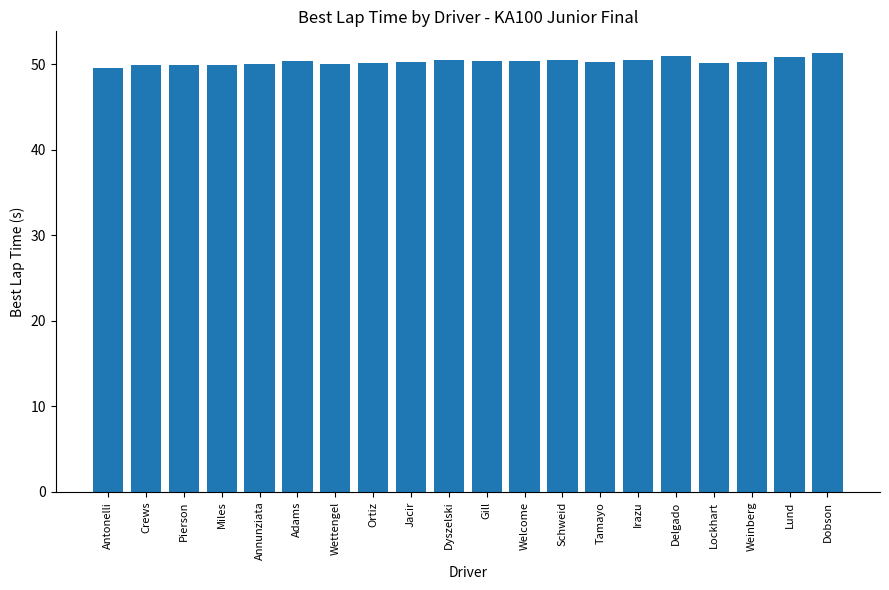

What is the maximum value shown in the chart?

51.3